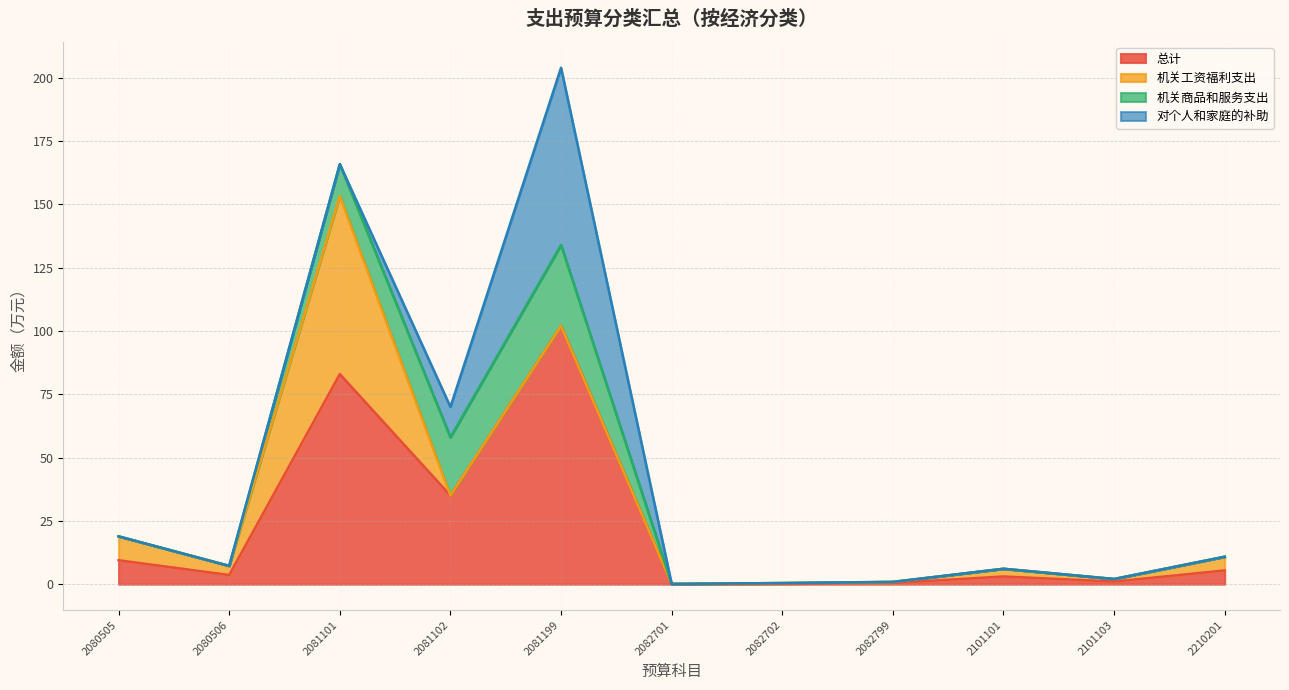

How many lines are shown in the chart?

4